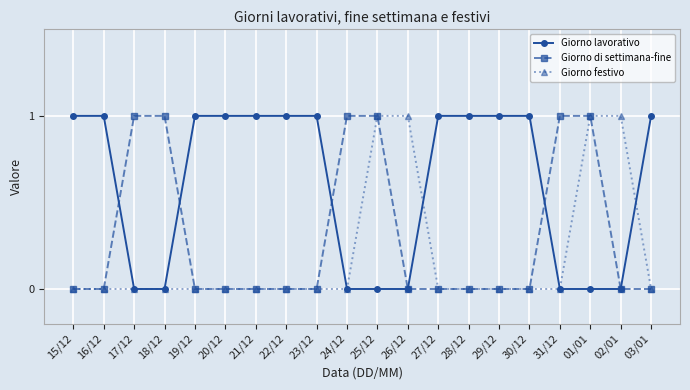

Between which two adjacent categories do Giorno di settimana-fine and Giorno lavorativo first intersect?

16/12 and 17/12